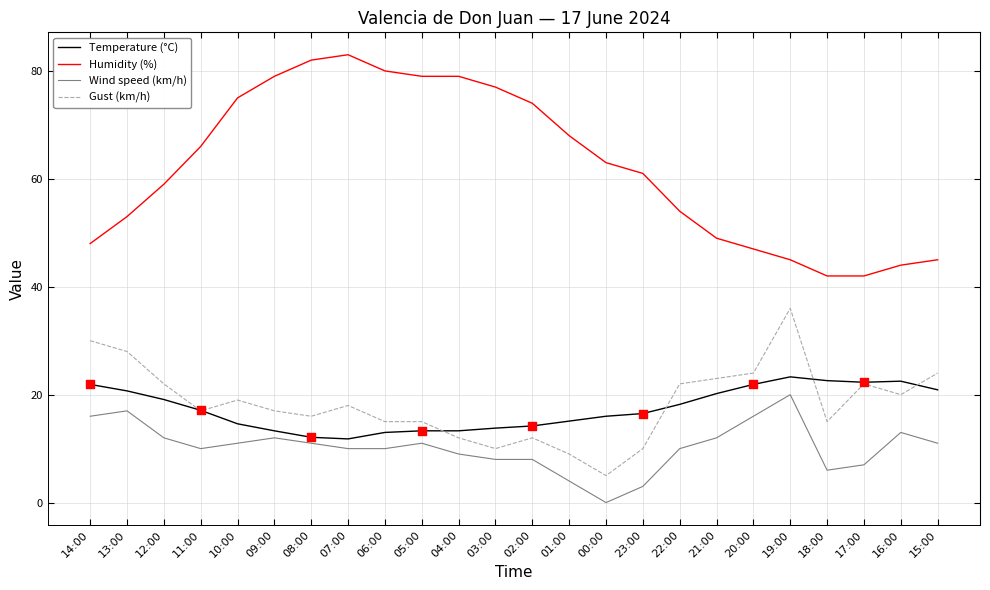

Which series has the largest total across all categories?

Humidity (%)